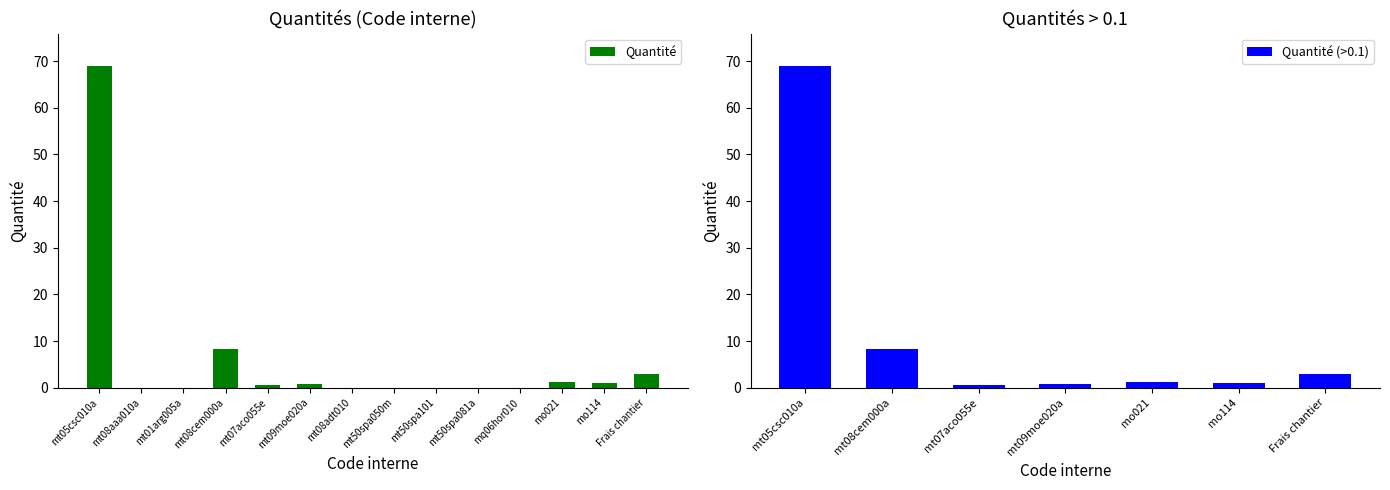

List the labels in order of value, smallest first.

mt50spa050m, mt50spa081a, mt08aaa010a, mt50spa101, mq06hor010, mt08adt010, mt01arg005a, mt07aco055e, mt09moe020a, mo114, mo021, Frais chantier, mt08cem000a, mt05csc010a